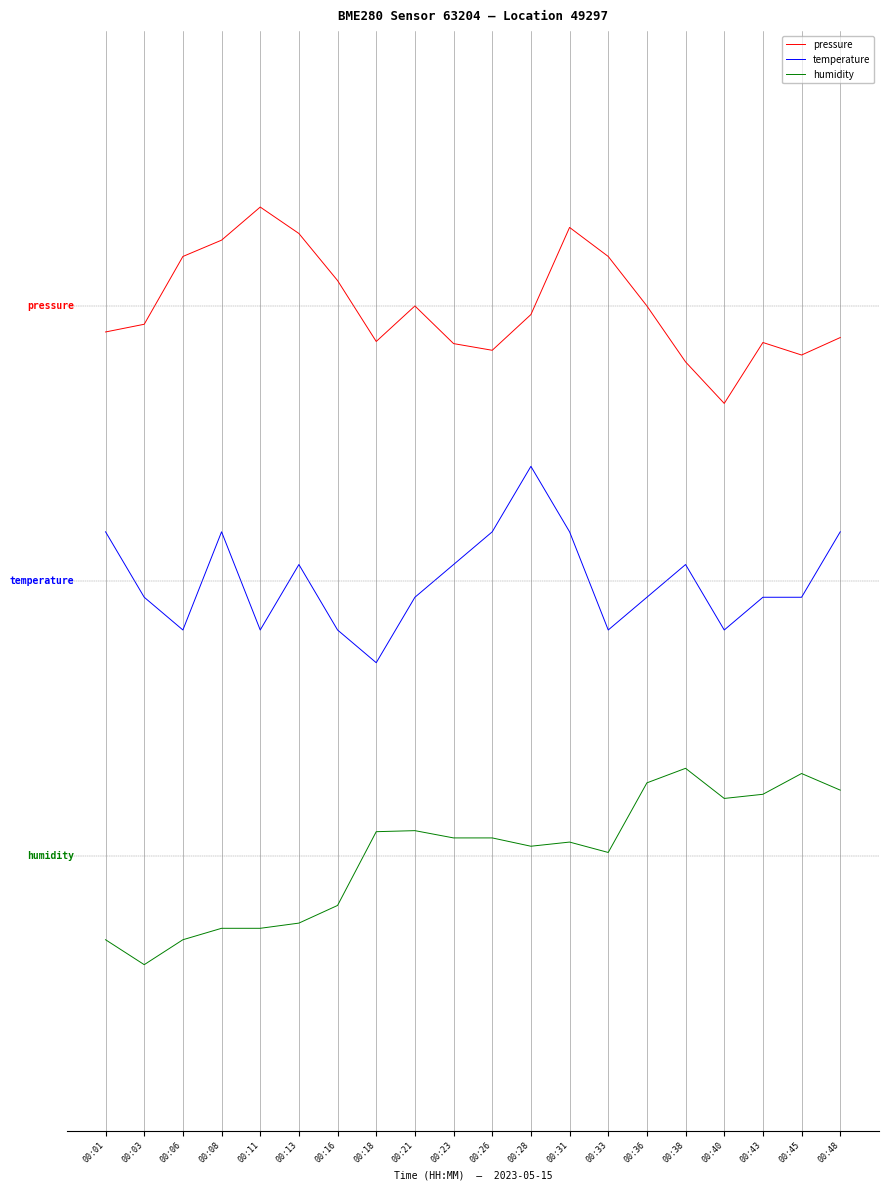

Which label corresponds to the smallest value in the chart?

00:03